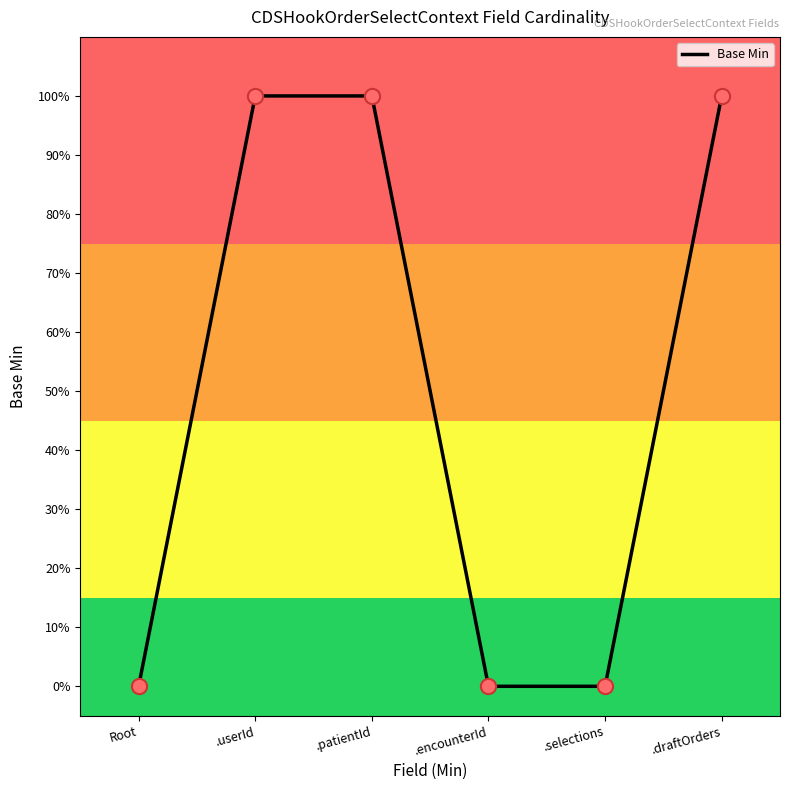

Is this an area chart (filled region under the line)?

No